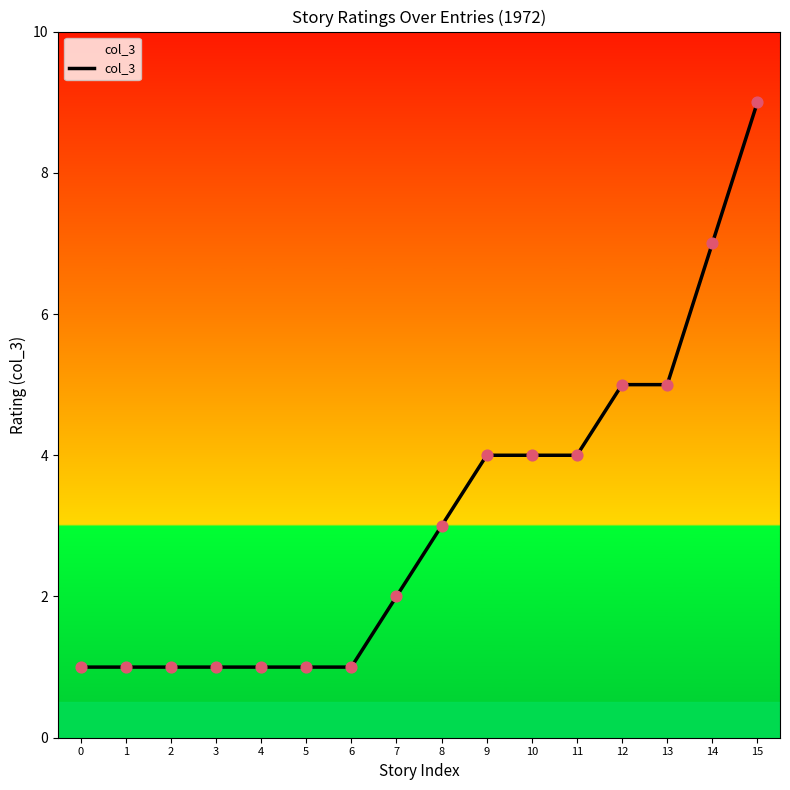

Approximately how many times larger is the value at 9 compared to 1?

4.0